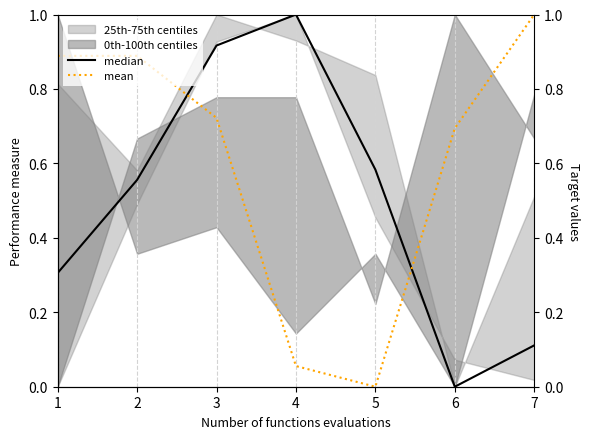

How many lines are shown in the chart?

2